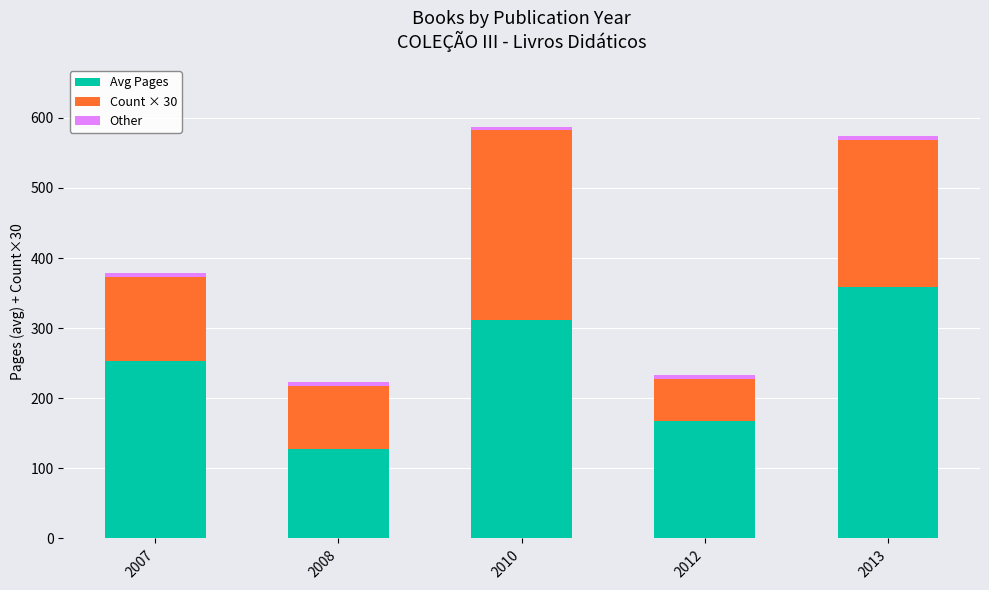

What is the lowest value of the Avg Pages series?

128.0